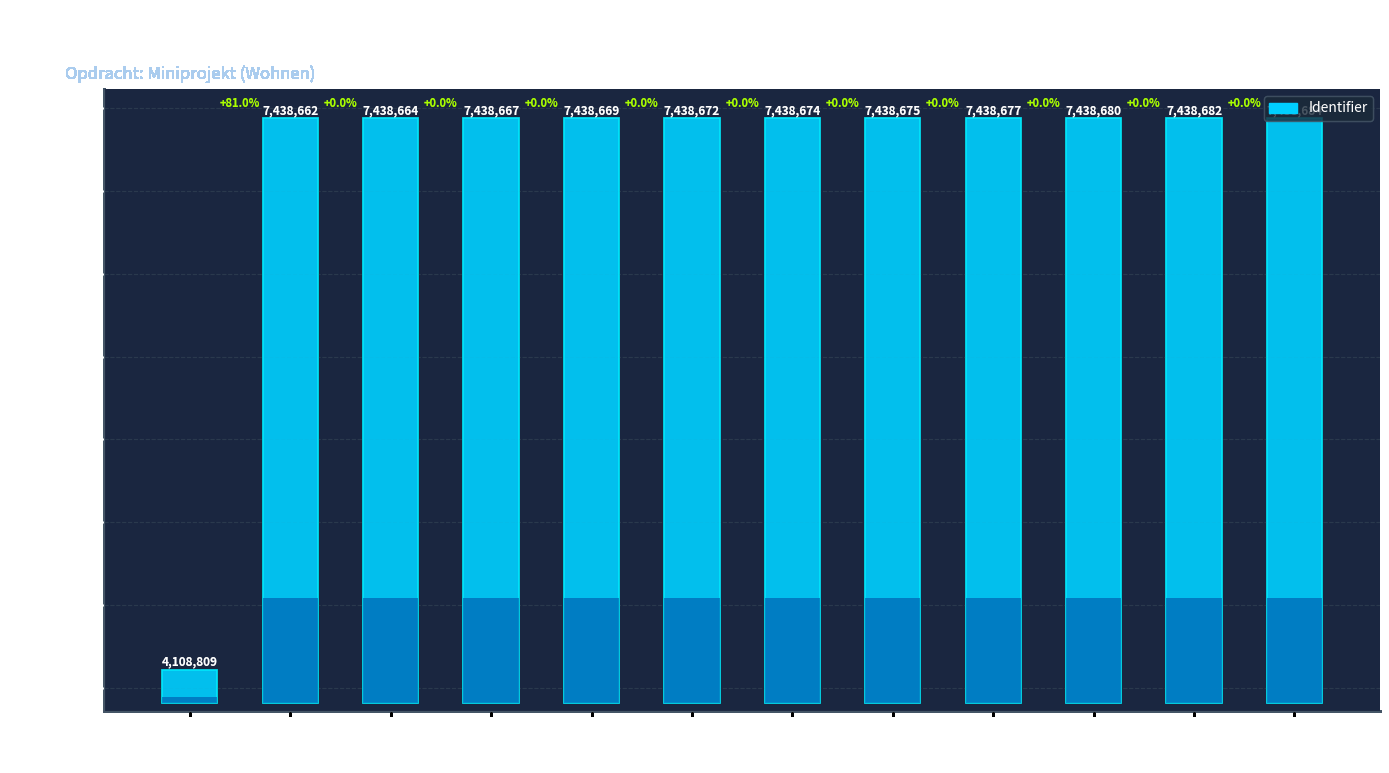

What is the label of the 1st bar from the right?

Stap 8